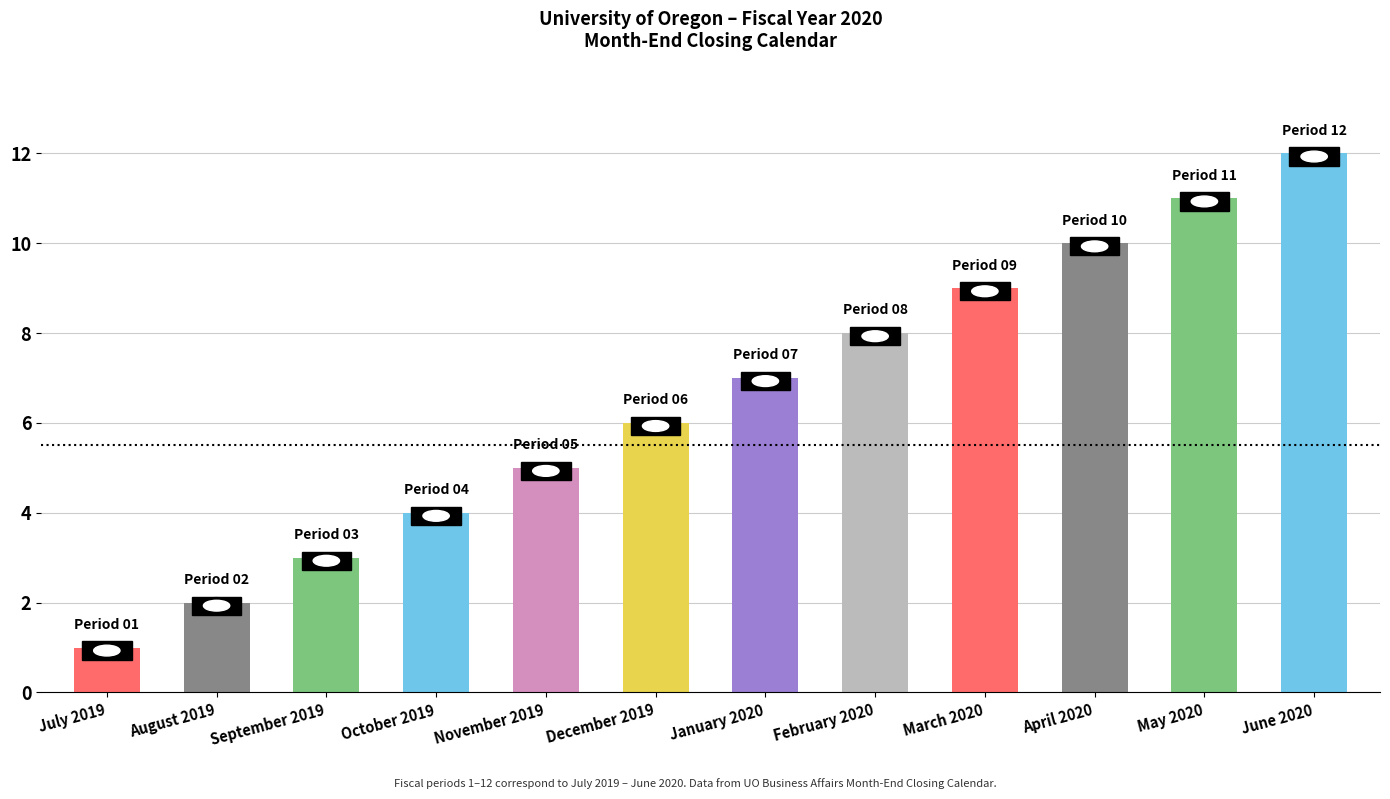

What is the difference between the values at April 2020 and March 2020?

1